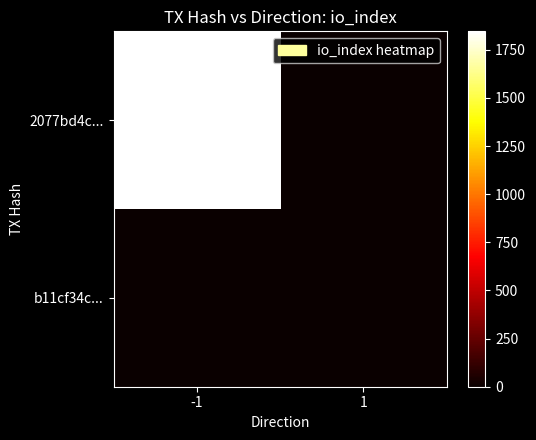

Between -1 and 1, which series saw the biggest shift?

2077bd4c...